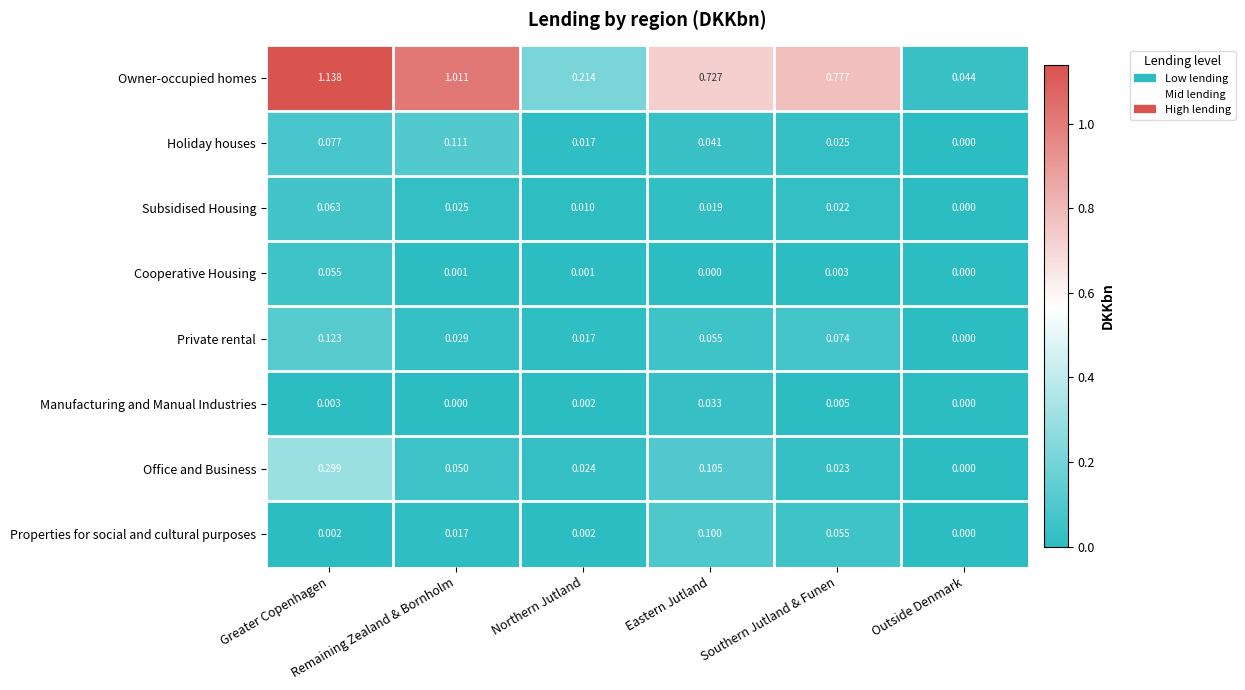

How many categories are shown in the chart?

6